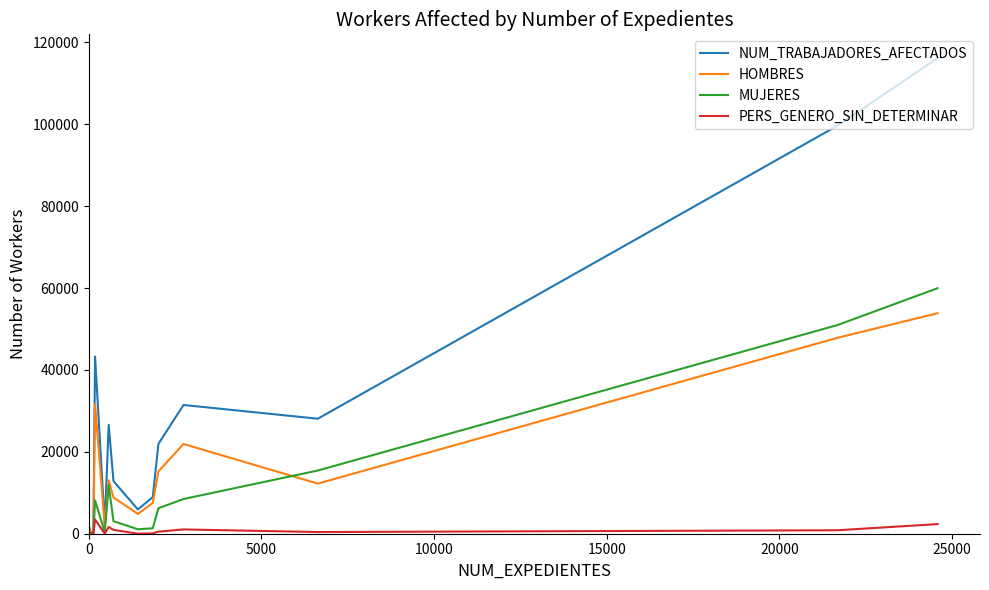

What is the maximum value shown in the chart?

116173